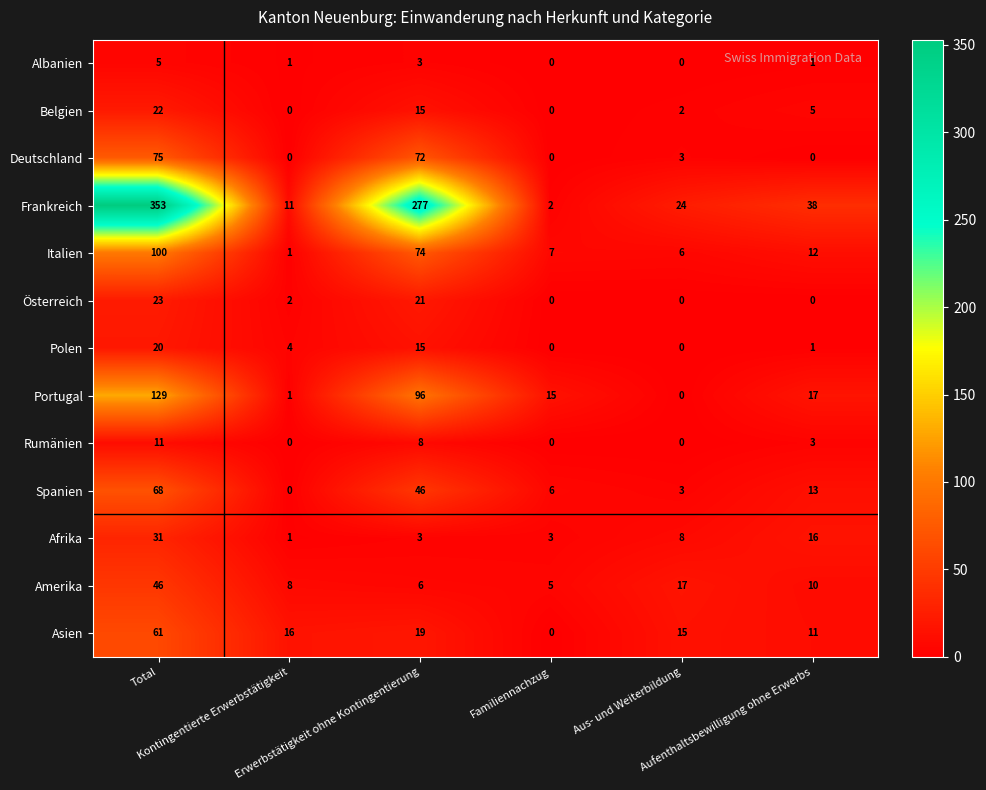

Which series has the largest range (max minus min)?

Frankreich